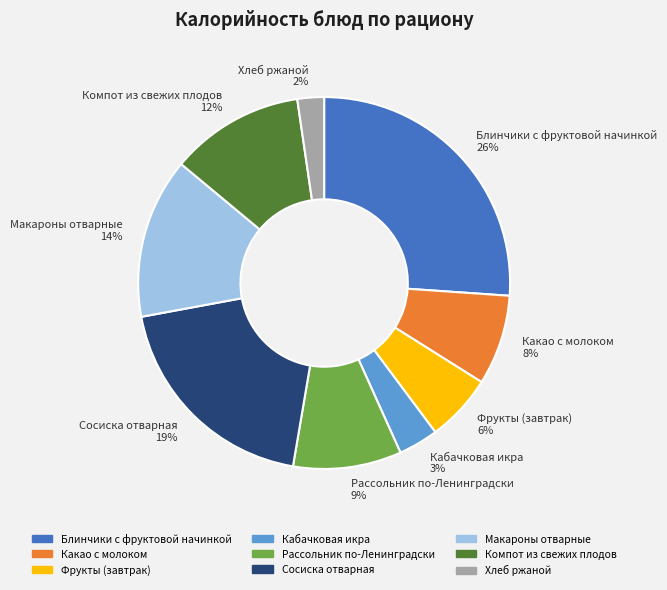

Which category has the smallest portion of the pie?

Хлеб ржаной